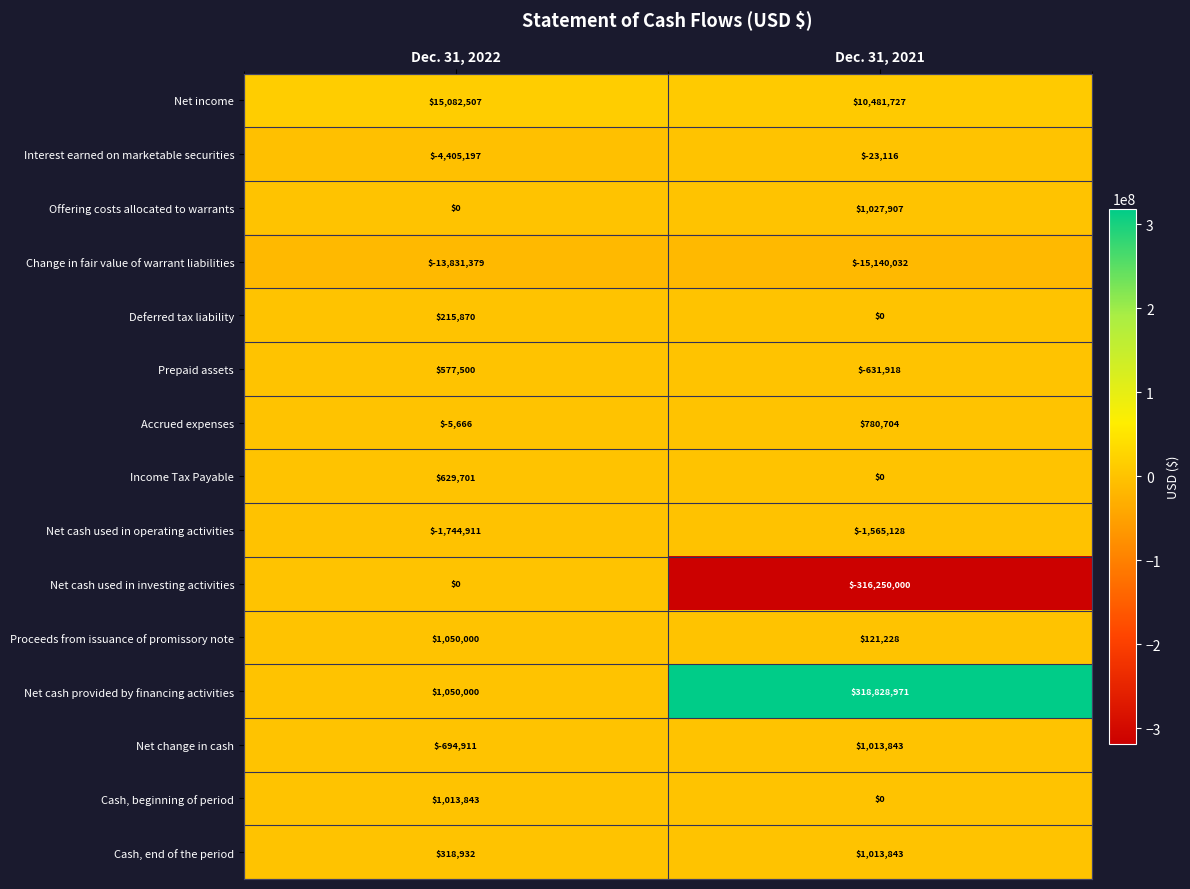

Read the Cash, end of the period value at Dec. 31, 2022.

318932